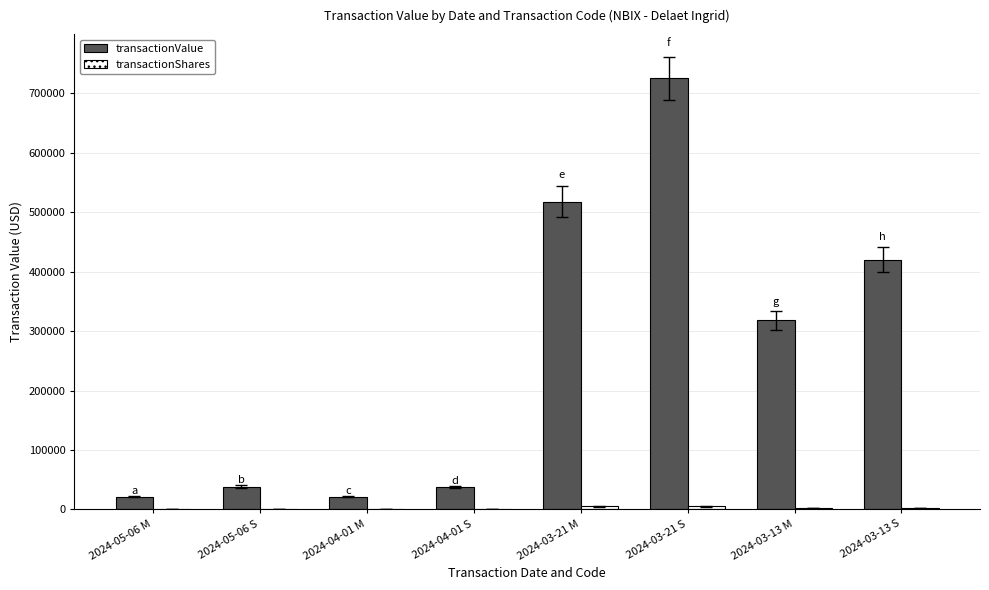

At which category is the sum across all series the highest?

2024-03-21 S